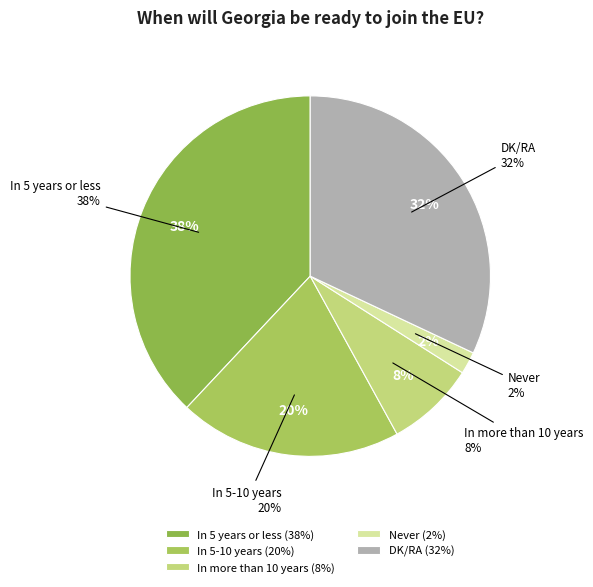

Approximately how many times larger is the value at DK/RA compared to Never?

16.0